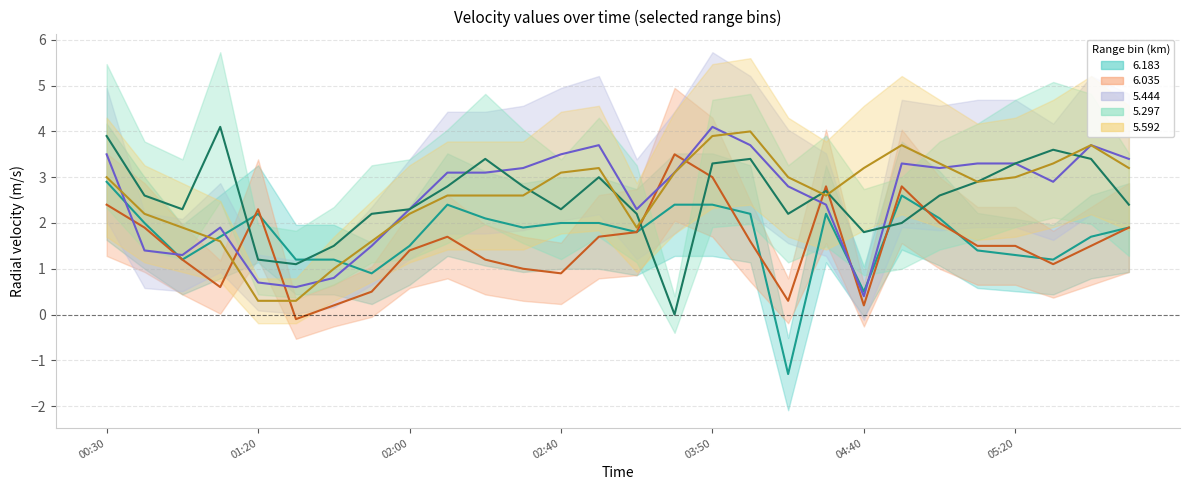

Does the chart display data point markers on the line(s)?

No